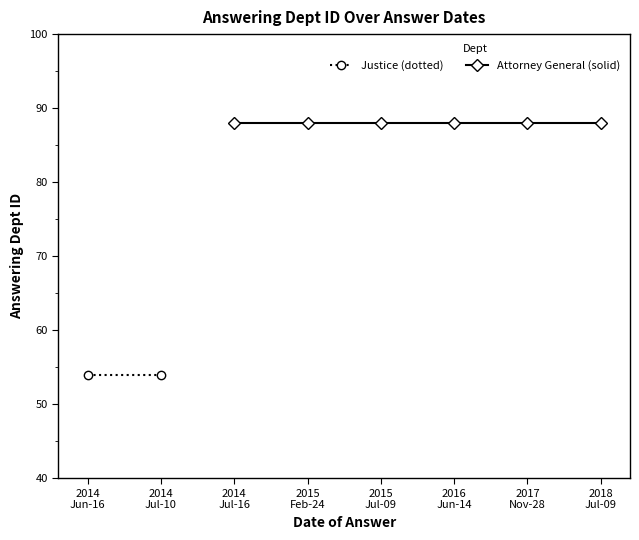

Which category has the highest value in the Justice (dotted) series?

2014
Jun-16